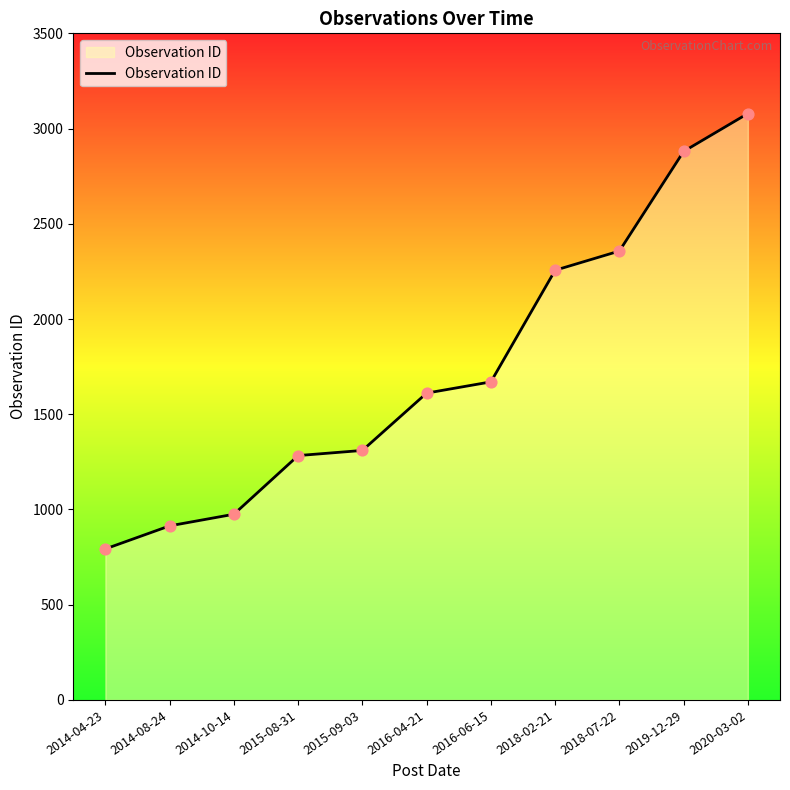

What is the change in value from 2014-10-14 to 2016-04-21?

+636